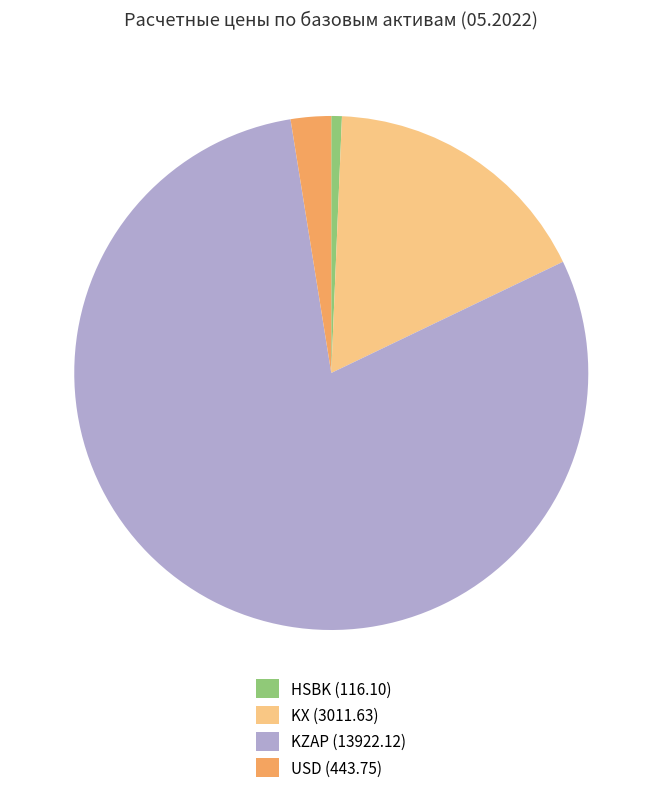

Count the number of slices in the pie.

4